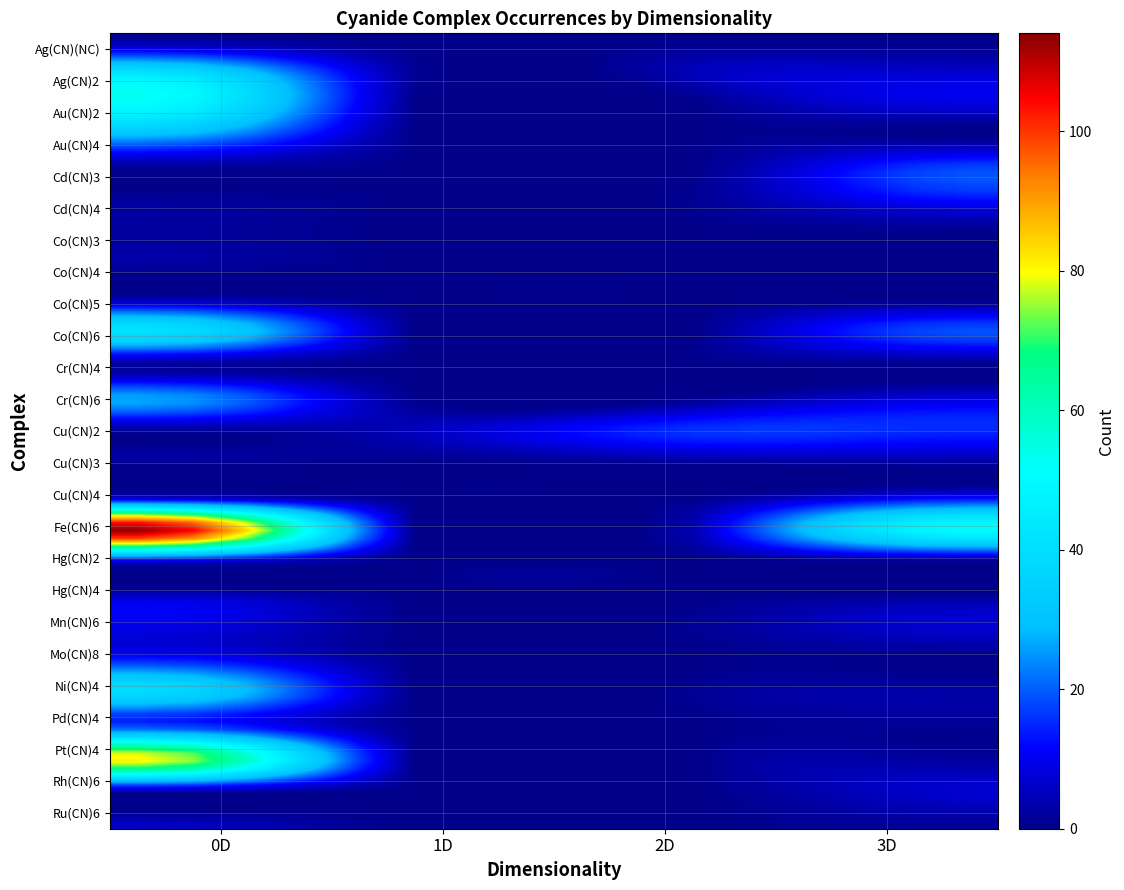

How many series are shown in this chart?

25